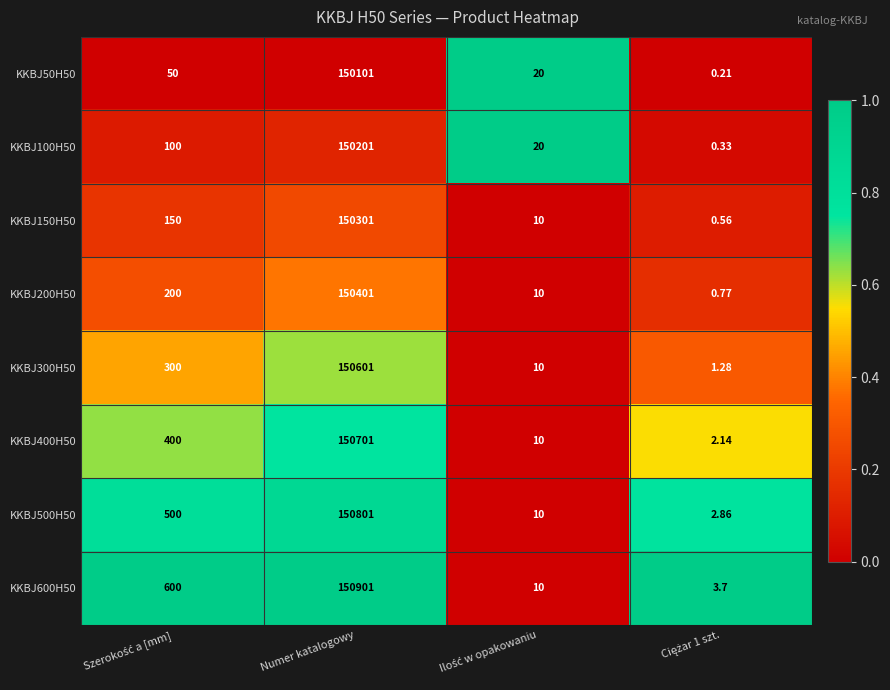

Which category has the highest value in the KKBJ400H50 series?

Numer katalogowy